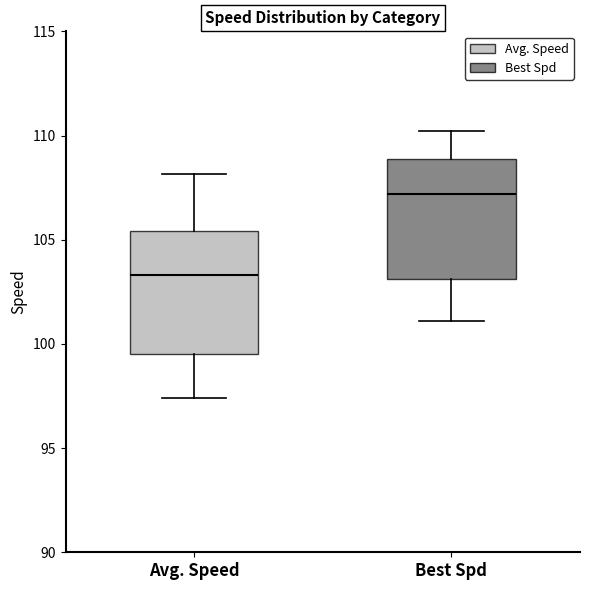

Which box has the lowest median line?

Avg. Speed